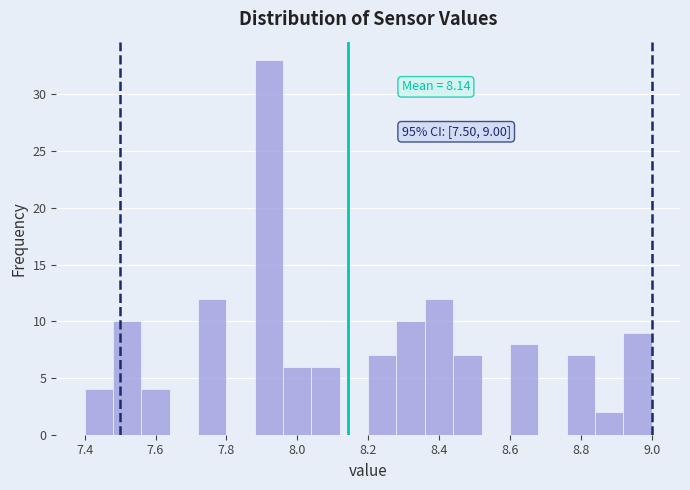

Which range on the x-axis has the tallest bar?

7.88 to 7.96